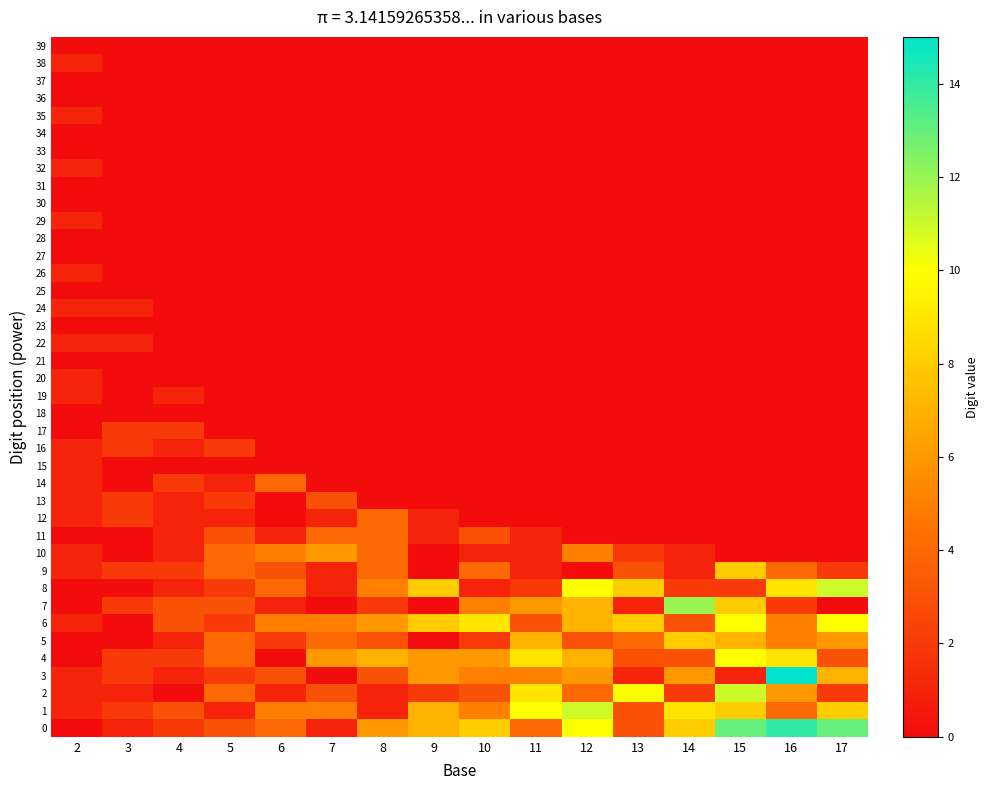

Reading left to right, transcribe all the data shown in this chart.

39: 2=0	3=0	4=0	5=0	6=0	7=0	8=0	9=0	10=0	11=0	12=0	13=0	14=0	15=0	16=0	17=0
38: 2=1	3=0	4=0	5=0	6=0	7=0	8=0	9=0	10=0	11=0	12=0	13=0	14=0	15=0	16=0	17=0
37: 2=0	3=0	4=0	5=0	6=0	7=0	8=0	9=0	10=0	11=0	12=0	13=0	14=0	15=0	16=0	17=0
36: 2=0	3=0	4=0	5=0	6=0	7=0	8=0	9=0	10=0	11=0	12=0	13=0	14=0	15=0	16=0	17=0
35: 2=1	3=0	4=0	5=0	6=0	7=0	8=0	9=0	10=0	11=0	12=0	13=0	14=0	15=0	16=0	17=0
34: 2=0	3=0	4=0	5=0	6=0	7=0	8=0	9=0	10=0	11=0	12=0	13=0	14=0	15=0	16=0	17=0
33: 2=0	3=0	4=0	5=0	6=0	7=0	8=0	9=0	10=0	11=0	12=0	13=0	14=0	15=0	16=0	17=0
32: 2=1	3=0	4=0	5=0	6=0	7=0	8=0	9=0	10=0	11=0	12=0	13=0	14=0	15=0	16=0	17=0
31: 2=0	3=0	4=0	5=0	6=0	7=0	8=0	9=0	10=0	11=0	12=0	13=0	14=0	15=0	16=0	17=0
30: 2=0	3=0	4=0	5=0	6=0	7=0	8=0	9=0	10=0	11=0	12=0	13=0	14=0	15=0	16=0	17=0
29: 2=1	3=0	4=0	5=0	6=0	7=0	8=0	9=0	10=0	11=0	12=0	13=0	14=0	15=0	16=0	17=0
28: 2=0	3=0	4=0	5=0	6=0	7=0	8=0	9=0	10=0	11=0	12=0	13=0	14=0	15=0	16=0	17=0
27: 2=0	3=0	4=0	5=0	6=0	7=0	8=0	9=0	10=0	11=0	12=0	13=0	14=0	15=0	16=0	17=0
26: 2=1	3=0	4=0	5=0	6=0	7=0	8=0	9=0	10=0	11=0	12=0	13=0	14=0	15=0	16=0	17=0
25: 2=0	3=0	4=0	5=0	6=0	7=0	8=0	9=0	10=0	11=0	12=0	13=0	14=0	15=0	16=0	17=0
24: 2=1	3=1	4=0	5=0	6=0	7=0	8=0	9=0	10=0	11=0	12=0	13=0	14=0	15=0	16=0	17=0
23: 2=0	3=0	4=0	5=0	6=0	7=0	8=0	9=0	10=0	11=0	12=0	13=0	14=0	15=0	16=0	17=0
22: 2=1	3=1	4=0	5=0	6=0	7=0	8=0	9=0	10=0	11=0	12=0	13=0	14=0	15=0	16=0	17=0
21: 2=0	3=0	4=0	5=0	6=0	7=0	8=0	9=0	10=0	11=0	12=0	13=0	14=0	15=0	16=0	17=0
20: 2=1	3=0	4=0	5=0	6=0	7=0	8=0	9=0	10=0	11=0	12=0	13=0	14=0	15=0	16=0	17=0
19: 2=1	3=0	4=1	5=0	6=0	7=0	8=0	9=0	10=0	11=0	12=0	13=0	14=0	15=0	16=0	17=0
18: 2=0	3=0	4=0	5=0	6=0	7=0	8=0	9=0	10=0	11=0	12=0	13=0	14=0	15=0	16=0	17=0
17: 2=0	3=2	4=2	5=0	6=0	7=0	8=0	9=0	10=0	11=0	12=0	13=0	14=0	15=0	16=0	17=0
16: 2=1	3=2	4=1	5=2	6=0	7=0	8=0	9=0	10=0	11=0	12=0	13=0	14=0	15=0	16=0	17=0
15: 2=1	3=0	4=0	5=0	6=0	7=0	8=0	9=0	10=0	11=0	12=0	13=0	14=0	15=0	16=0	17=0
14: 2=1	3=0	4=2	5=1	6=4	7=0	8=0	9=0	10=0	11=0	12=0	13=0	14=0	15=0	16=0	17=0
13: 2=1	3=2	4=1	5=2	6=0	7=3	8=0	9=0	10=0	11=0	12=0	13=0	14=0	15=0	16=0	17=0
12: 2=1	3=2	4=1	5=1	6=0	7=1	8=4	9=1	10=0	11=0	12=0	13=0	14=0	15=0	16=0	17=0
11: 2=0	3=0	4=1	5=3	6=1	7=4	8=4	9=1	10=3	11=1	12=0	13=0	14=0	15=0	16=0	17=0
10: 2=1	3=0	4=1	5=4	6=5	7=6	8=4	9=0	10=1	11=1	12=5	13=2	14=1	15=0	16=0	17=0
9: 2=1	3=2	4=2	5=4	6=3	7=1	8=4	9=0	10=4	11=1	12=0	13=3	14=1	15=8	16=4	17=2
8: 2=0	3=0	4=1	5=2	6=4	7=1	8=5	9=8	10=1	11=2	12=10	13=8	14=2	15=2	16=9	17=11
7: 2=0	3=2	4=3	5=3	6=1	7=0	8=2	9=0	10=5	11=6	12=7	13=1	14=12	15=8	16=2	17=0
6: 2=1	3=0	4=3	5=2	6=5	7=5	8=6	9=8	10=9	11=3	12=7	13=8	14=3	15=10	16=5	17=10
5: 2=0	3=0	4=1	5=4	6=2	7=4	8=3	9=0	10=2	11=7	12=3	13=4	14=8	15=7	16=5	17=6
4: 2=0	3=2	4=2	5=4	6=0	7=6	8=7	9=6	10=6	11=9	12=7	13=3	14=3	15=10	16=9	17=3
3: 2=1	3=2	4=1	5=2	6=3	7=0	8=3	9=6	10=5	11=5	12=6	13=1	14=6	15=1	16=15	17=7
2: 2=1	3=1	4=0	5=4	6=1	7=3	8=1	9=2	10=3	11=9	12=4	13=10	14=2	15=11	16=6	17=2
1: 2=1	3=2	4=3	5=1	6=5	7=5	8=1	9=7	10=5	11=10	12=11	13=3	14=9	15=8	16=4	17=8
0: 2=0	3=1	4=2	5=3	6=4	7=1	8=6	9=7	10=8	11=4	12=10	13=3	14=8	15=13	16=14	17=13